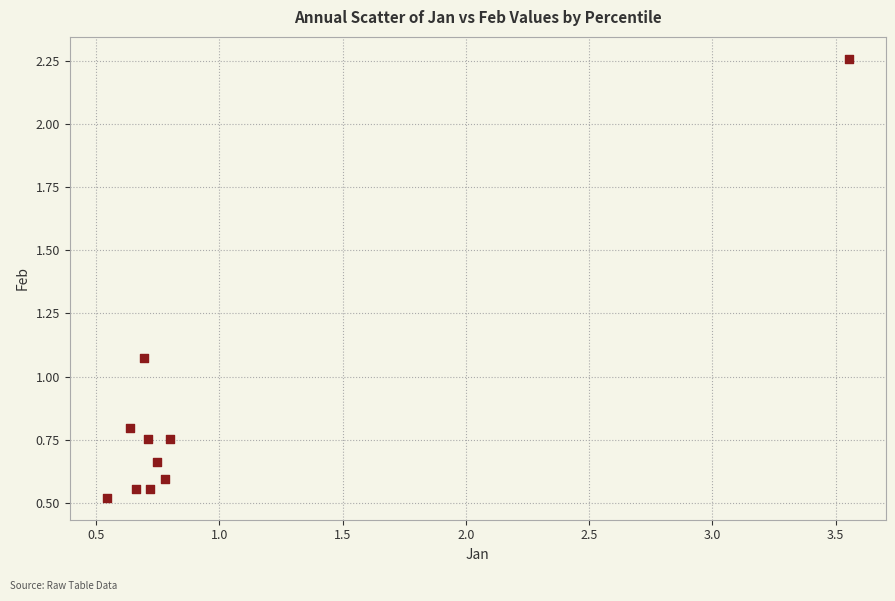

What is the average Y value?

0.9